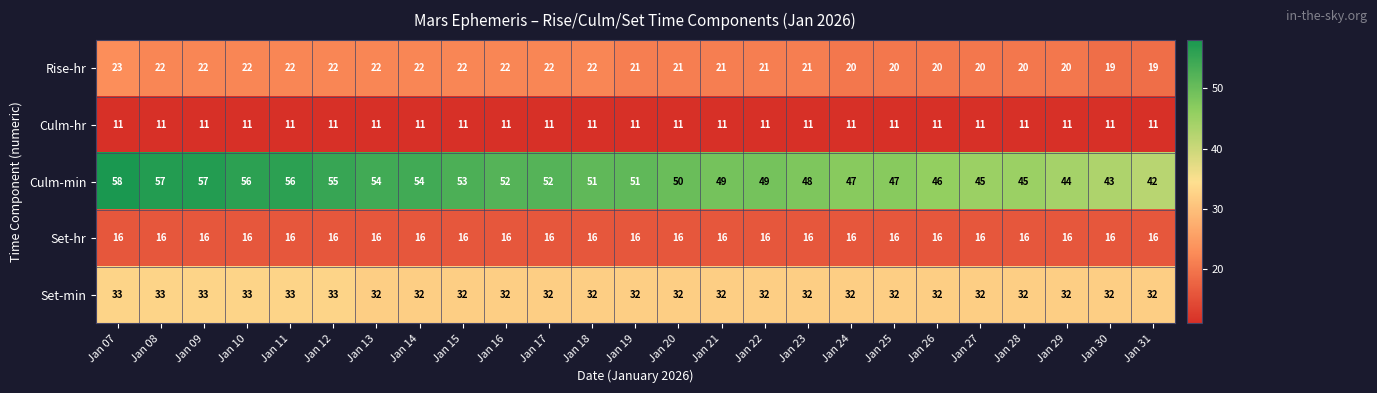

Rank the series by their maximum value, from lowest to highest.

Culm-hr, Set-hr, Rise-hr, Set-min, Culm-min